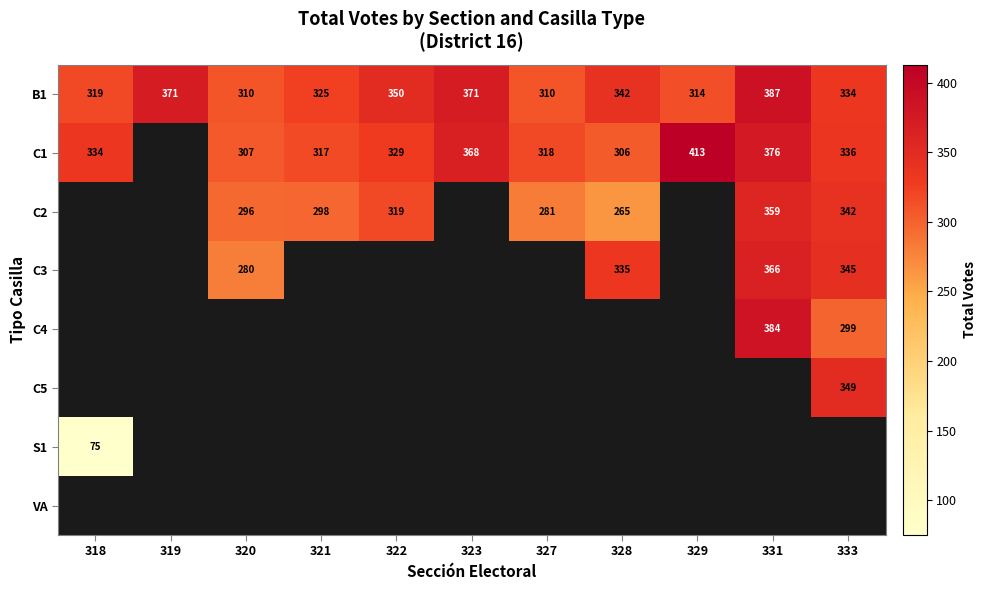

The C3 series shows 280 at 320. True or false?

True